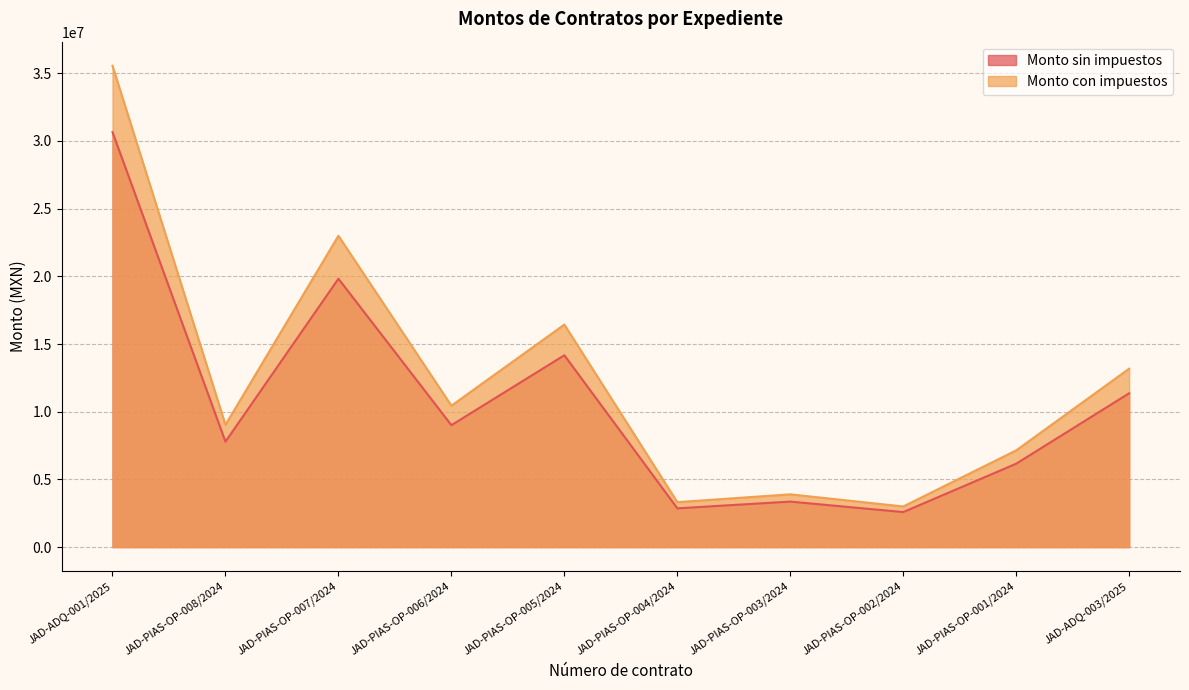

At which category does Monto sin impuestos reach its first local peak?

JAD-PIAS-OP-007/2024